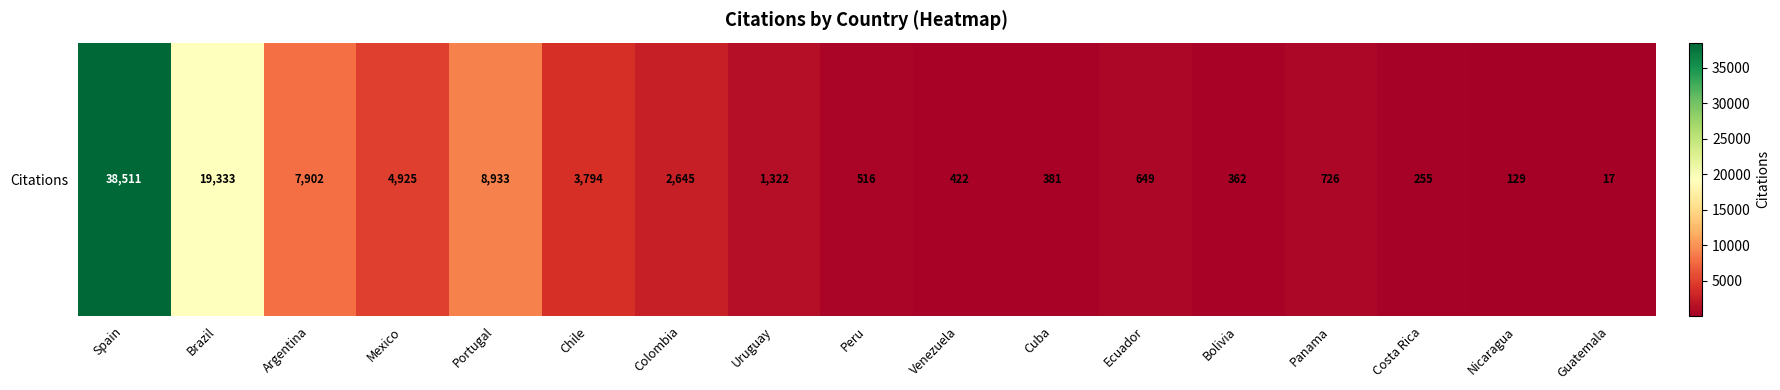

How many series are shown in this chart?

1